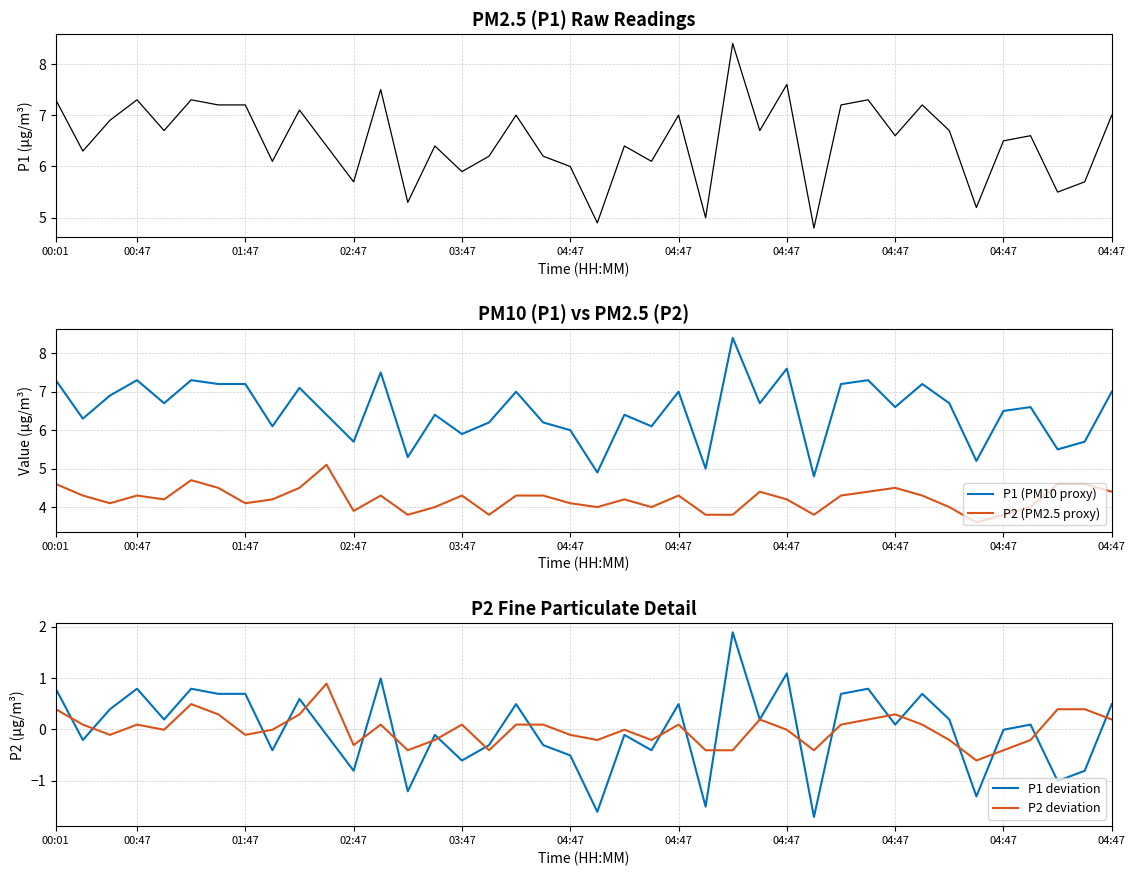

Which label corresponds to the smallest value in the chart?

28